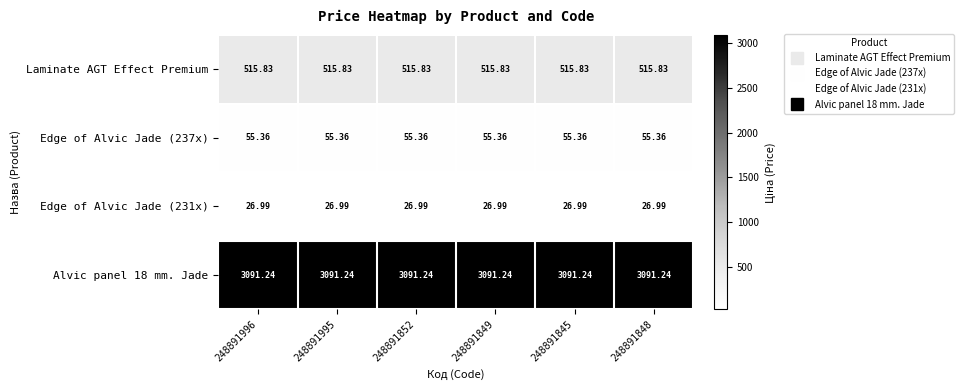

Is the value of Alvic panel 18 mm. Jade at 248891852 greater than the value of Laminate AGT Effect Premium at 248891995?

Yes